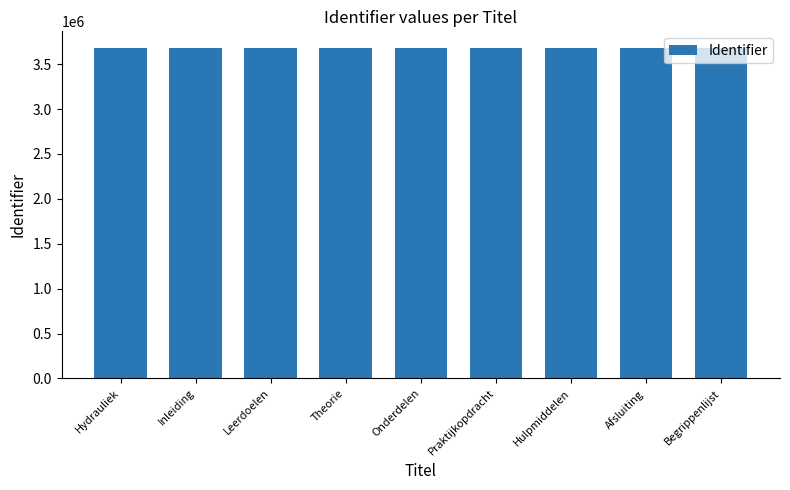

Are the bars horizontal?

No